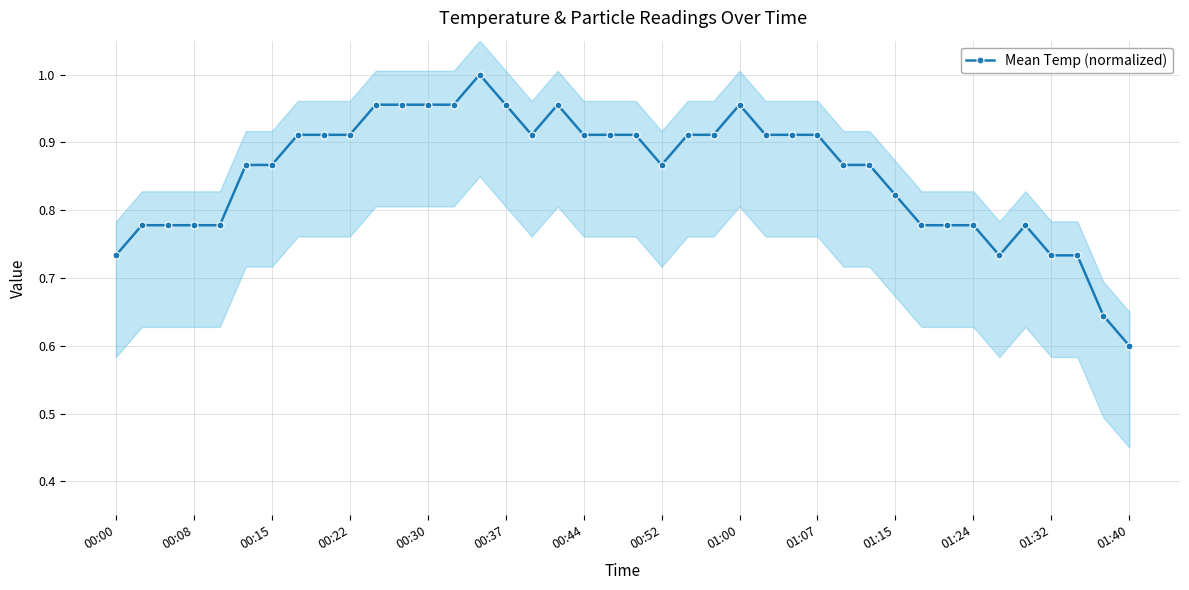

How many interior local valleys (lower than both neighbors) does the data have?

3